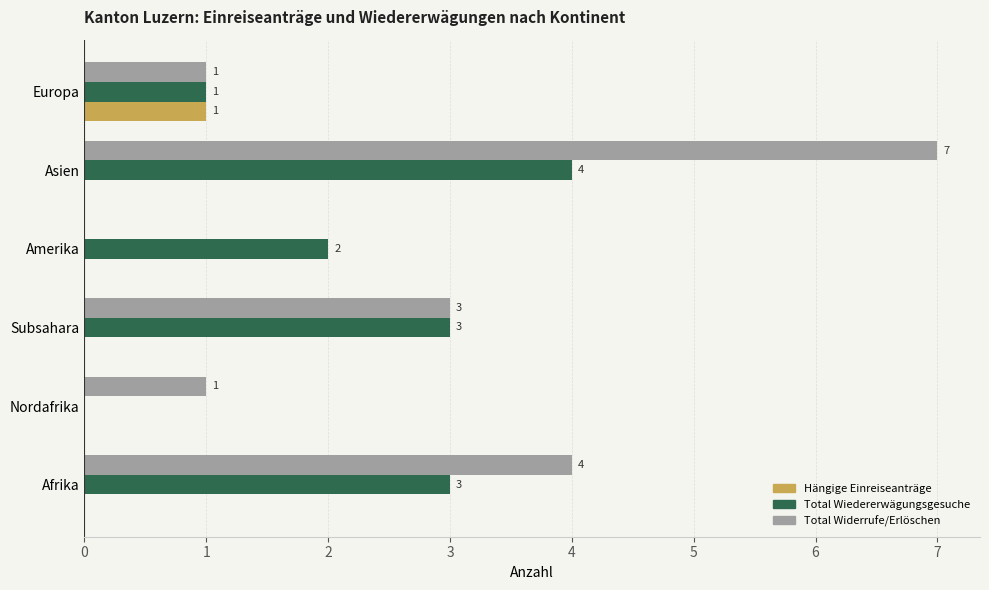

Which category has the highest value in the Total Widerrufe/Erlöschen series?

Asien